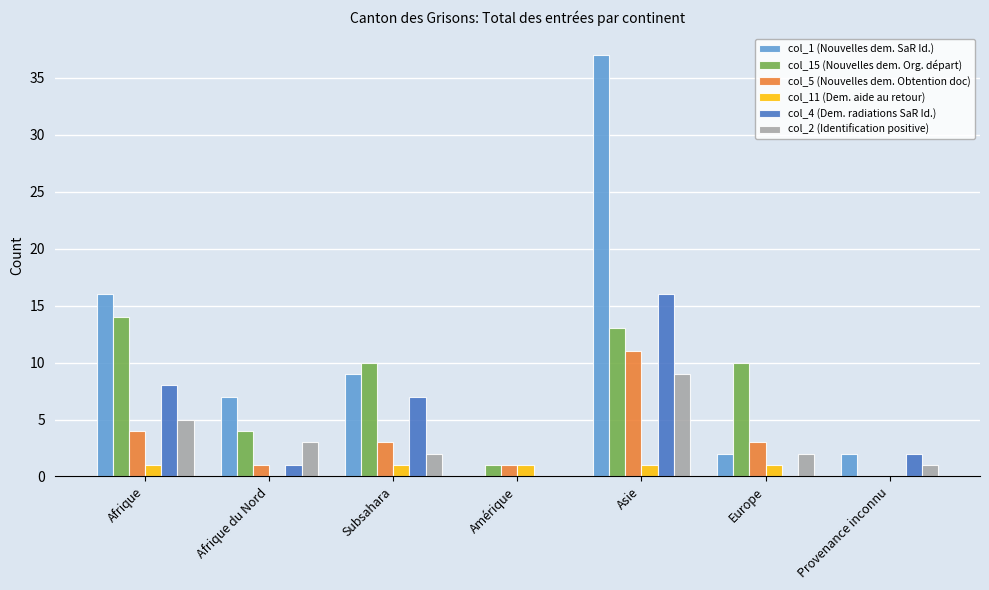

Is it true that col_15 (Nouvelles dem. Org. départ) equals -5 at Provenance inconnu?

False